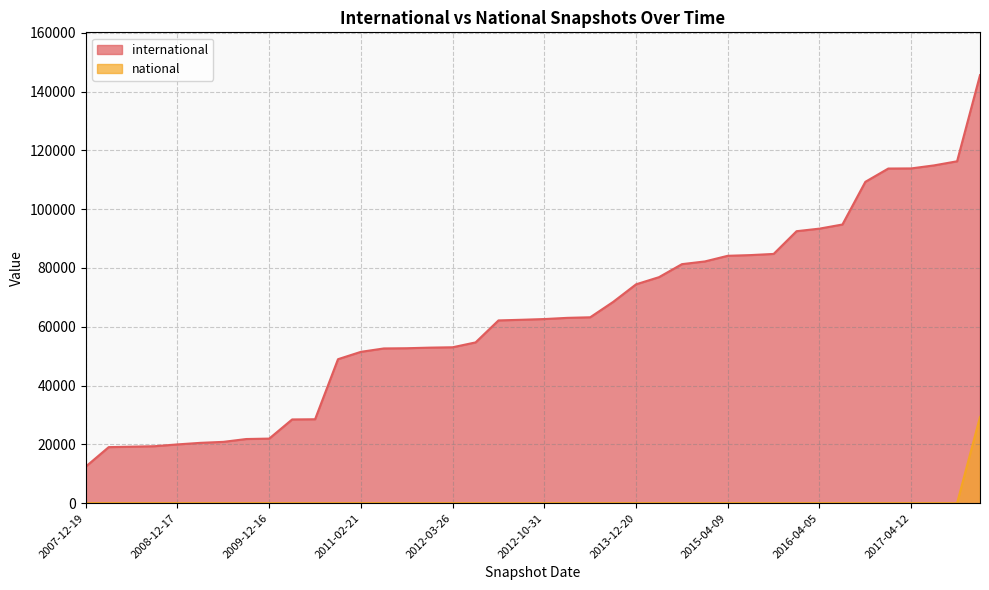

Reading left to right, list all the values displayed in this chart.

international: 2007-12-19=12446	2008-04-01=19060	2008-06-27=19212	2008-10-10=19372	2008-12-17=19985	2009-04-06=20517	2009-06-17=20851	2009-09-25=21816	2009-12-16=21960	2010-04-01=28474	2010-07-26=28539	2010-11-17=48965	2011-02-21=51470	2011-06-10=52621	2011-09-05=52694	2012-01-18=52898	2012-03-26=53023	2012-07-13=54675	2013-02-20=62156	2012-12-11=62370	2012-10-31=62619	2013-05-21=63023	2013-07-09=63221	2013-09-10=68447	2013-12-20=74432	2014-03-28=76866	2014-09-08=81289	2015-01-19=82211	2015-04-09=84132	2015-07-03=84372	2015-10-01=84767	2016-01-04=92497	2016-04-05=93372	2016-07-04=94774	2016-10-07=109292	2016-12-27=113806	2017-04-12=113847	2017-07-24=114884	2017-10-12=116274	2017-12-22=145571
national: 2007-12-19=0	2008-04-01=0	2008-06-27=0	2008-10-10=0	2008-12-17=0	2009-04-06=0	2009-06-17=0	2009-09-25=0	2009-12-16=0	2010-04-01=0	2010-07-26=0	2010-11-17=0	2011-02-21=0	2011-06-10=0	2011-09-05=0	2012-01-18=0	2012-03-26=0	2012-07-13=0	2013-02-20=0	2012-12-11=0	2012-10-31=0	2013-05-21=0	2013-07-09=0	2013-09-10=0	2013-12-20=0	2014-03-28=0	2014-09-08=0	2015-01-19=0	2015-04-09=0	2015-07-03=0	2015-10-01=0	2016-01-04=0	2016-04-05=0	2016-07-04=0	2016-10-07=0	2016-12-27=0	2017-04-12=0	2017-07-24=0	2017-10-12=0	2017-12-22=29325